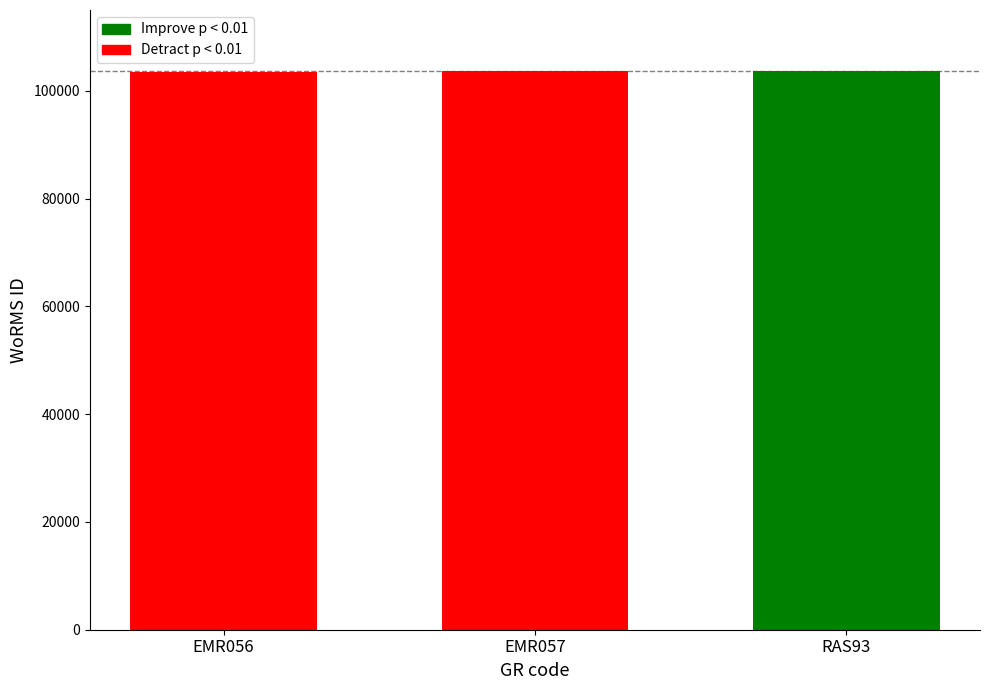

Reading left to right, transcribe all the data shown in this chart.

EMR056=103483	EMR057=103710	RAS93=103710